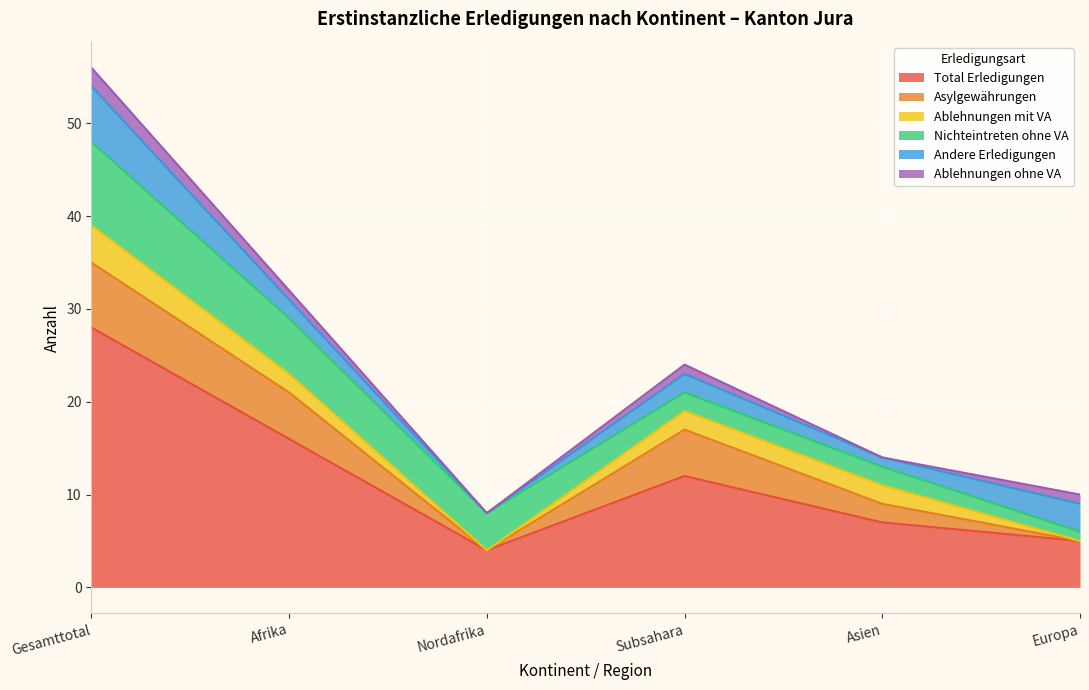

Reading left to right, list all the values displayed in this chart.

Total Erledigungen: 28	16	4	12	7	5
Asylgewährungen: 7	5	0	5	2	0
Ablehnungen mit VA: 4	2	0	2	2	0
Nichteintreten ohne VA: 9	6	4	2	2	1
Andere Erledigungen: 6	2	0	2	1	3
Ablehnungen ohne VA: 2	1	0	1	0	1